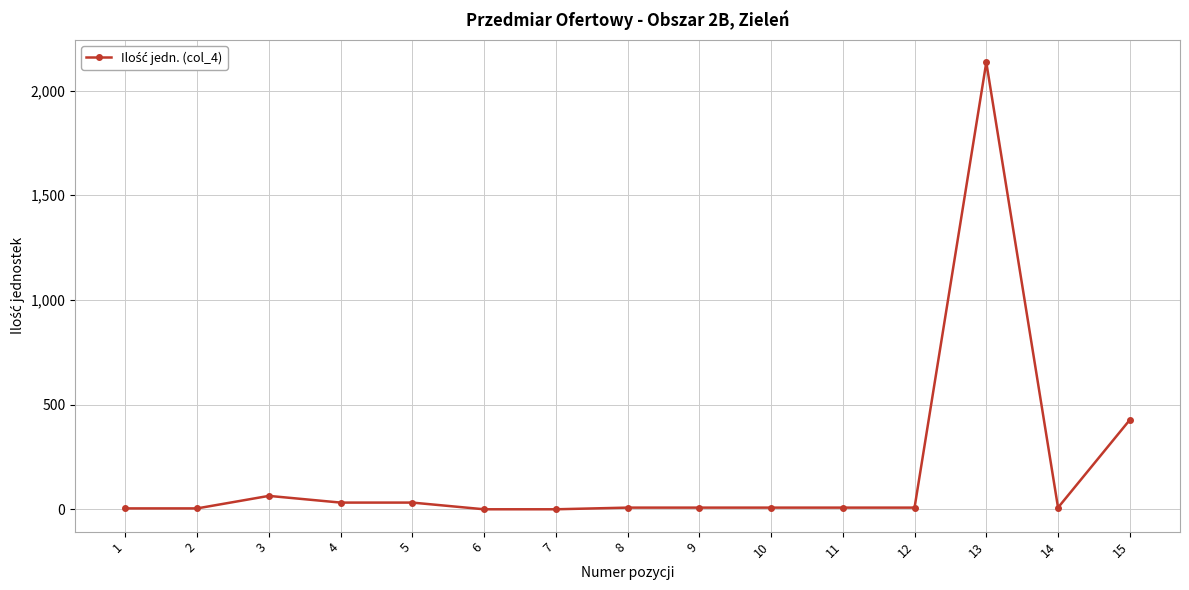

What is the maximum value shown in the chart?

2135.0